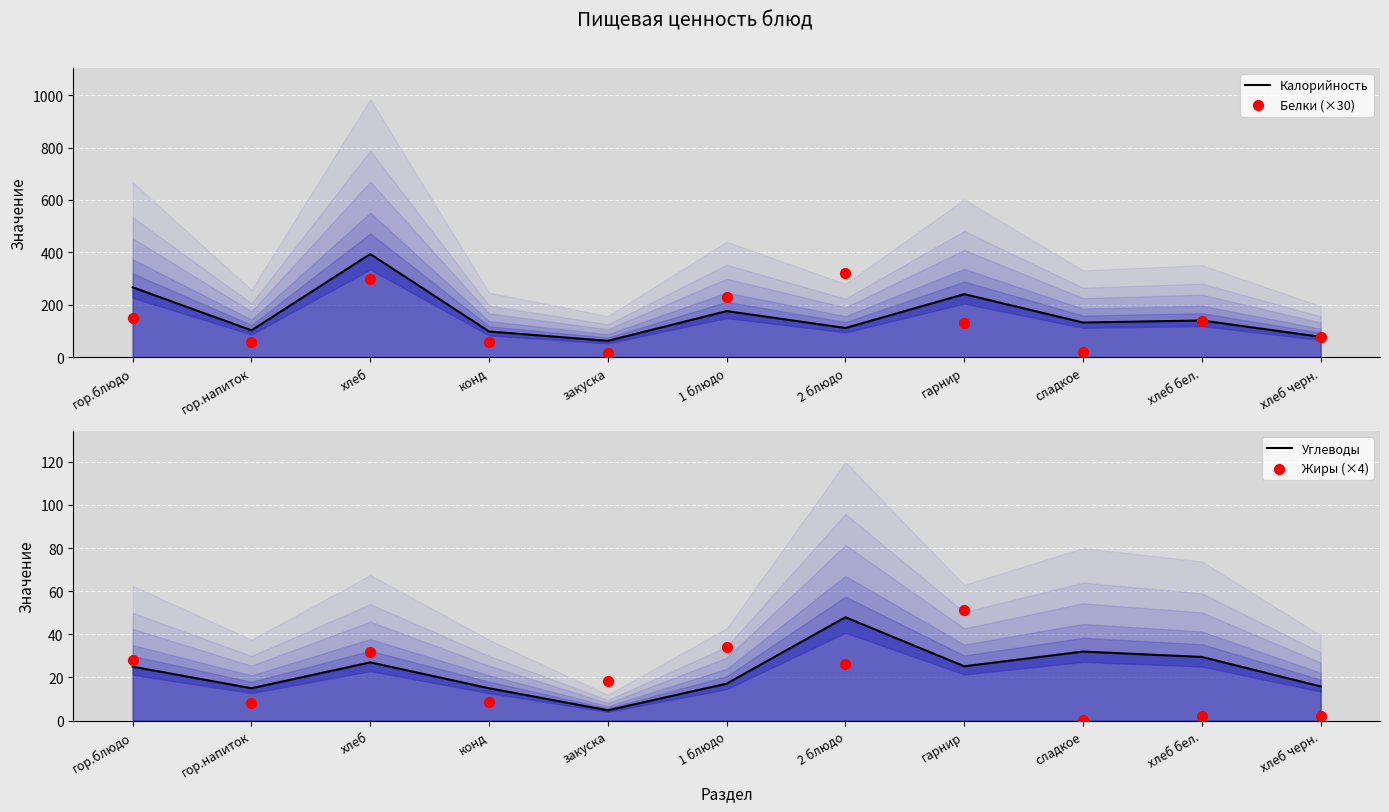

At which category is the sum across all series the highest?

хлеб